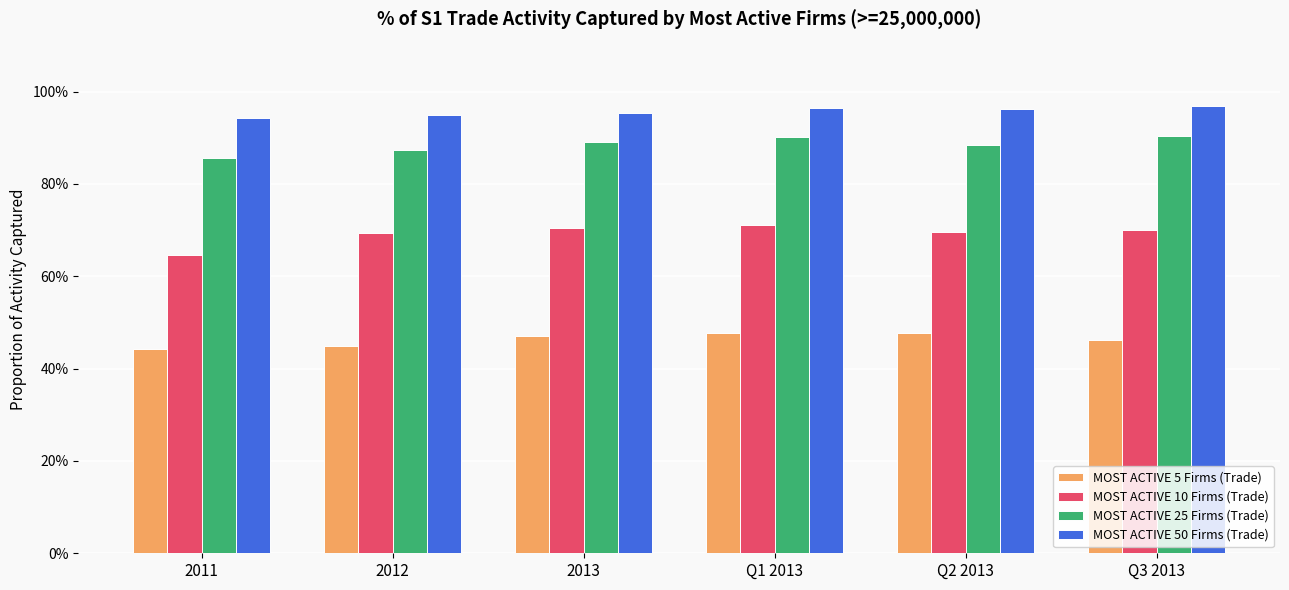

What is the maximum value shown in the chart?

1.0